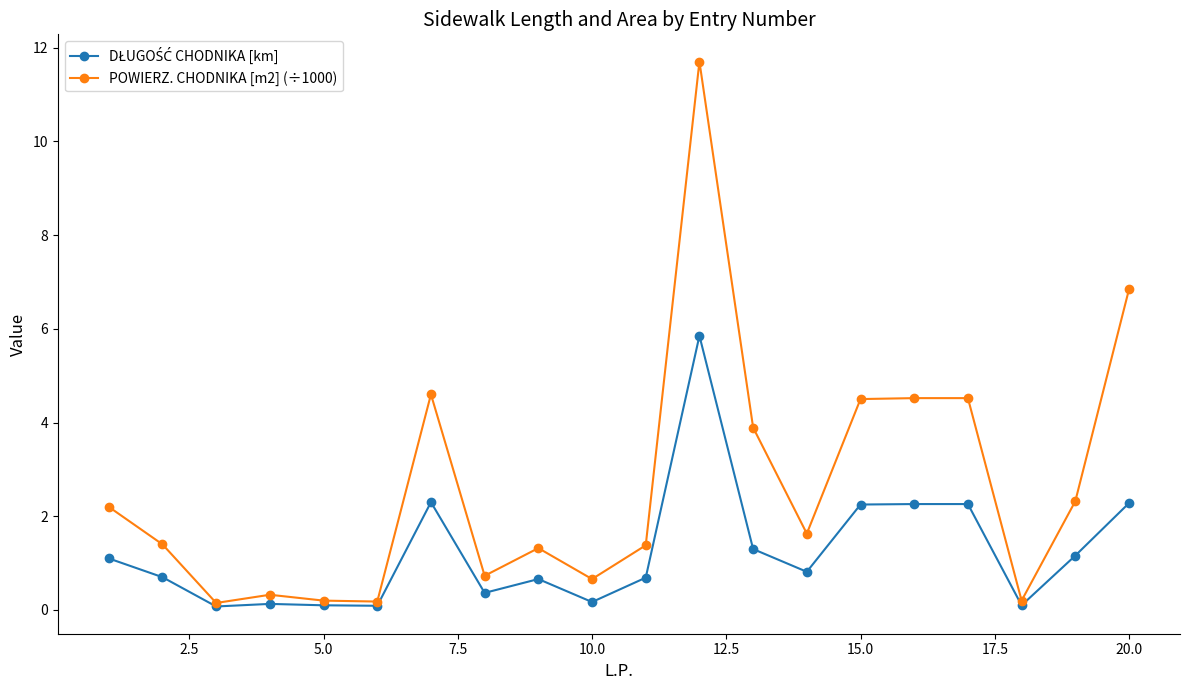

How many categories are shown in the chart?

20